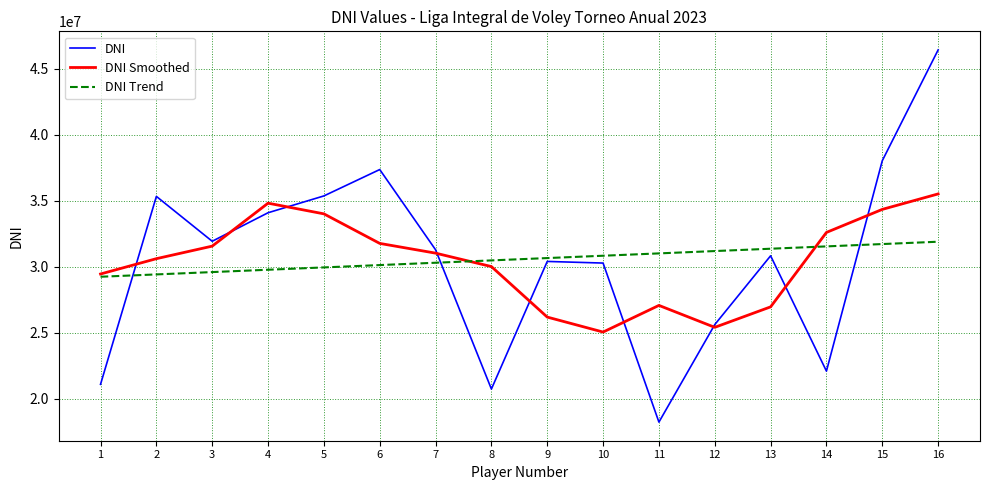

List the series in order of their peak value, highest first.

DNI, DNI Smoothed, DNI Trend